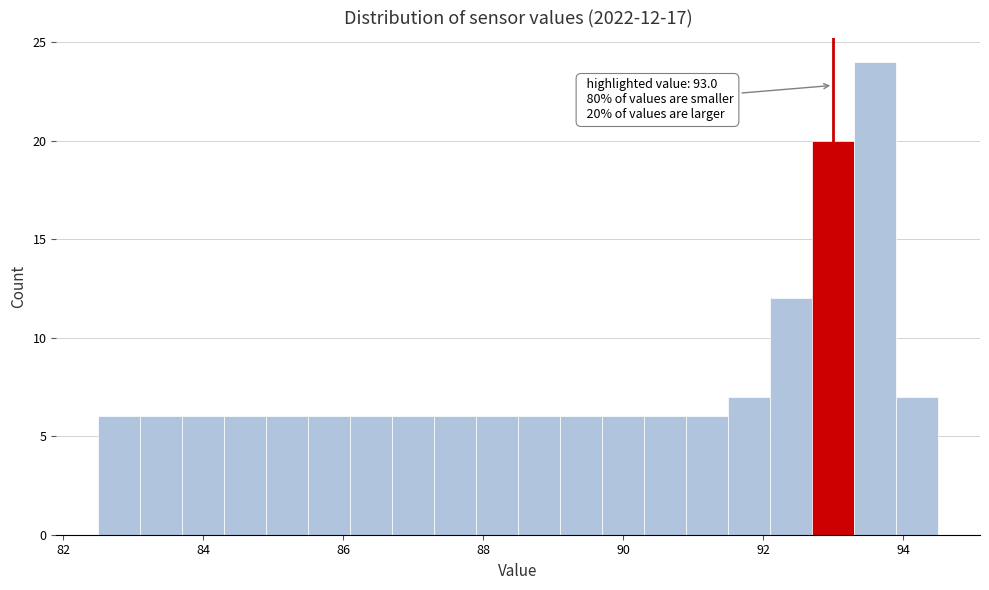

Around what value on the x-axis is the tallest bar? Give the approximate position of its centre, as read against the axis.

93.6